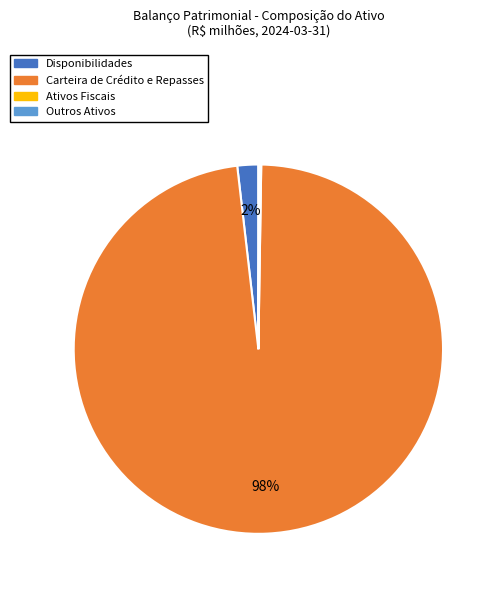

To the nearest percent, what is the average slice percentage?

25%